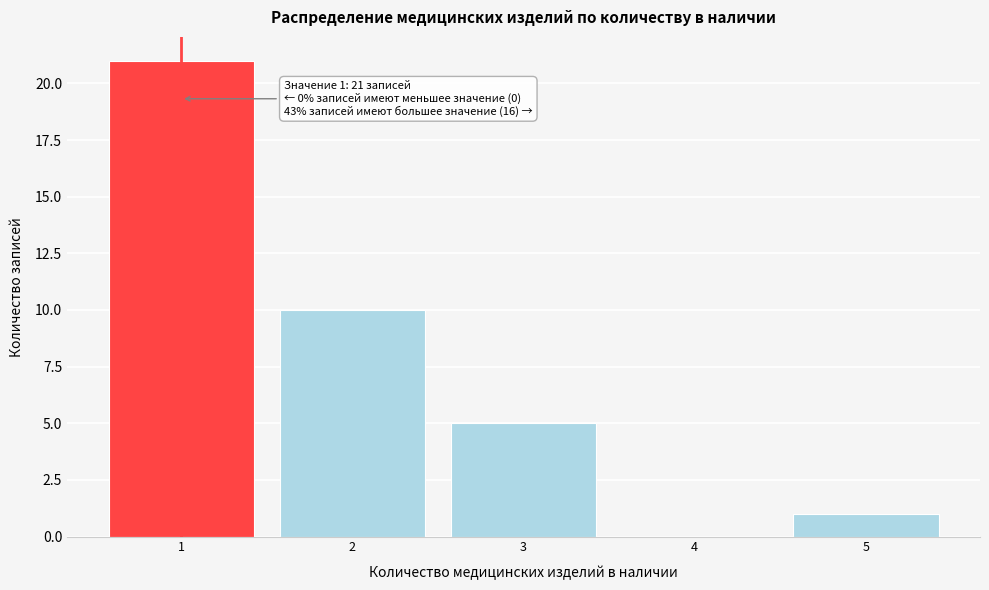

Reading left to right, list all the values displayed in this chart.

1=21	2=10	3=5	4=0	5=1